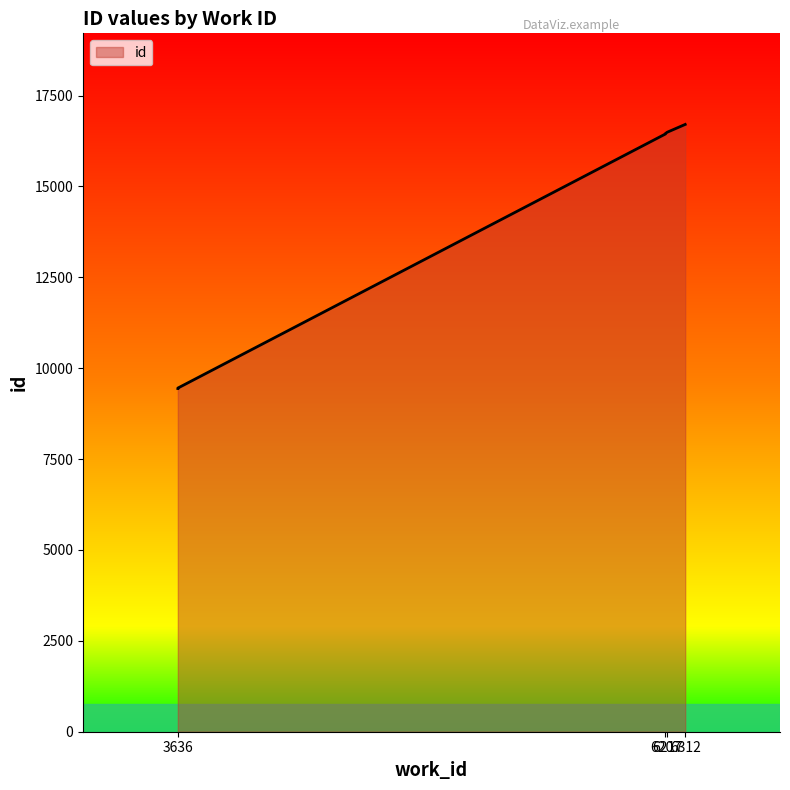

Where does the data first go above 16452?

6217